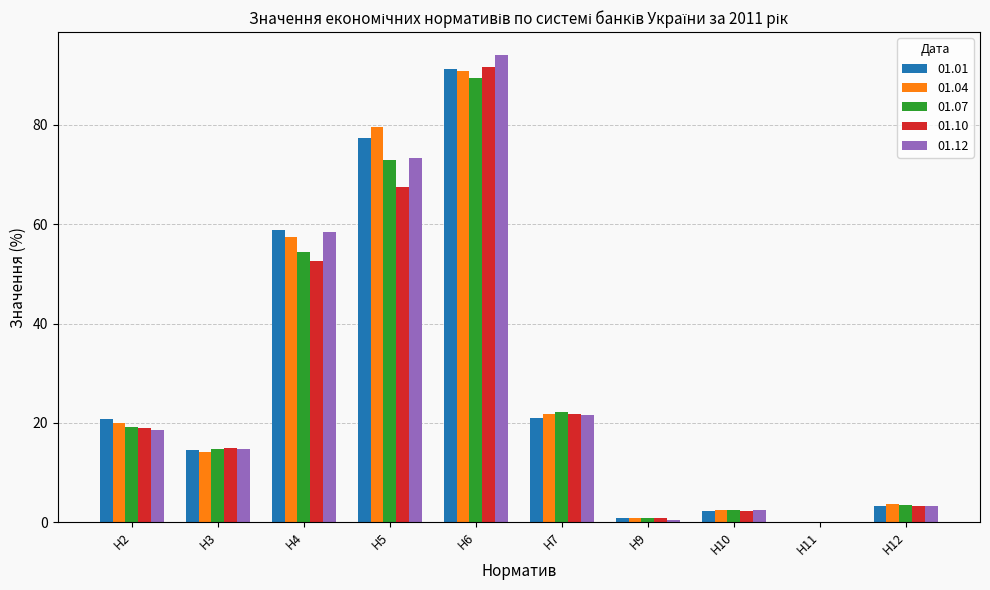

Where is 01.12 nearest to the value 47?

Н4